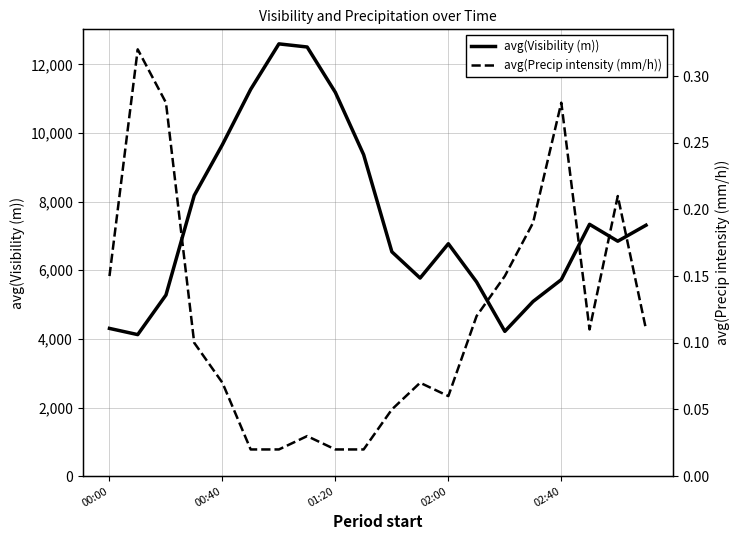

What is the sum of the avg(Precip intensity (mm/h)) values at 19 and 7?

0.1